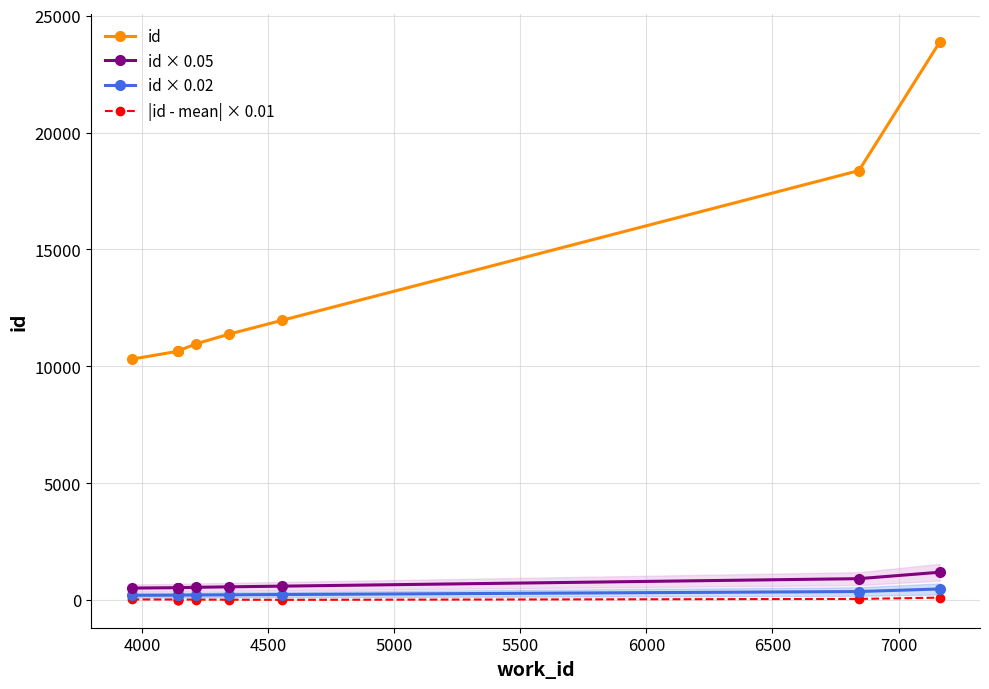

Which has a higher value, 6000 or 7000?

7000